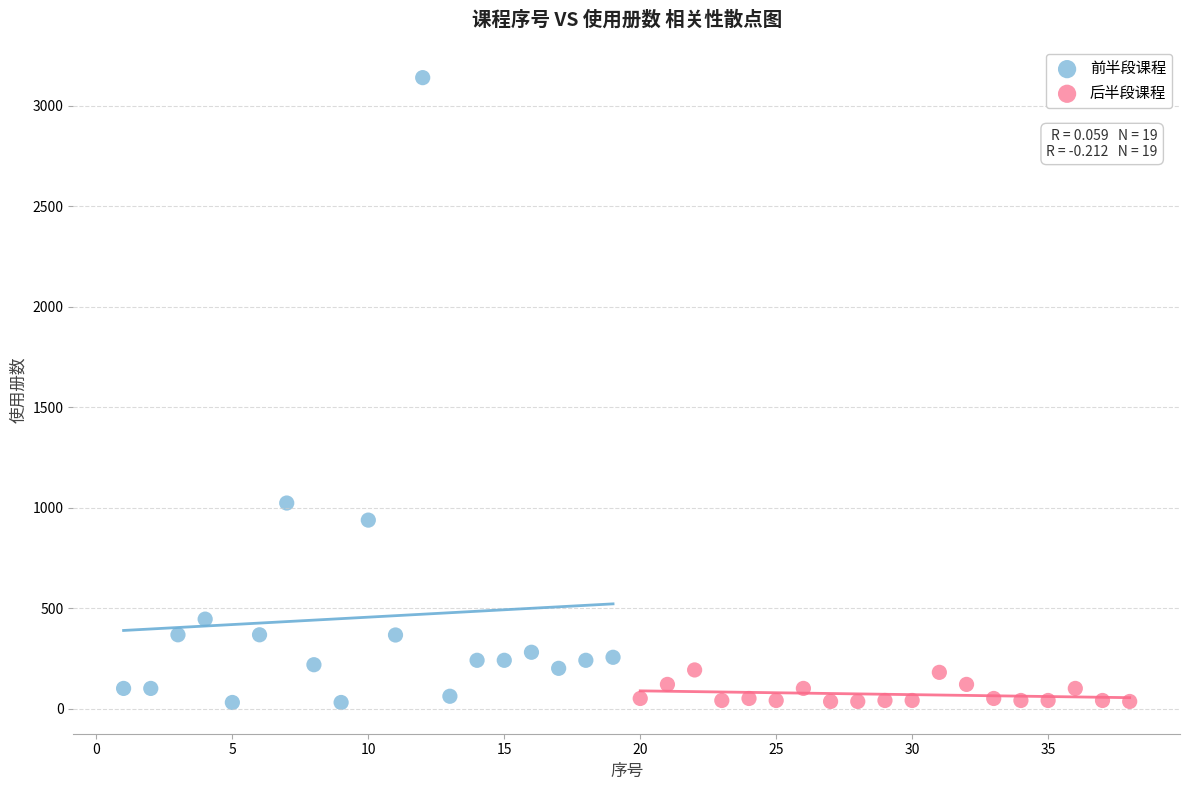

Which series contains the highest Y value?

前半段课程